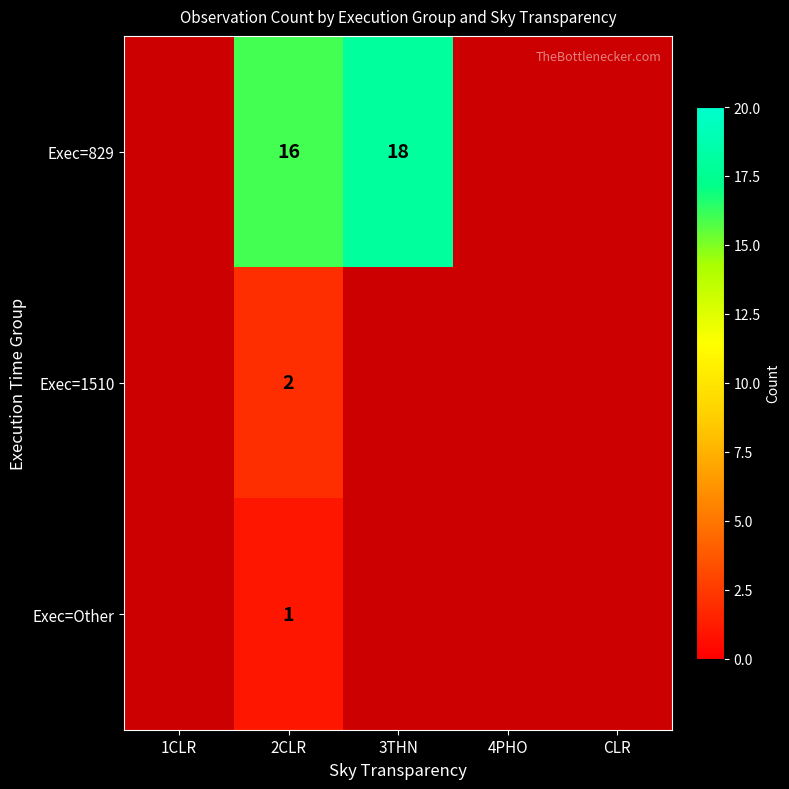

At which category does the chart reach its peak across all series?

3THN